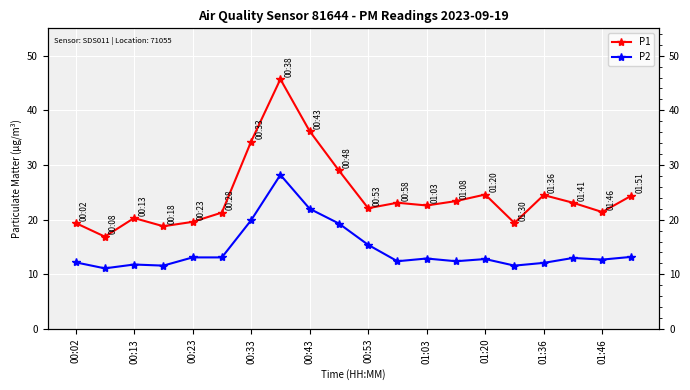

How many lines are shown in the chart?

2